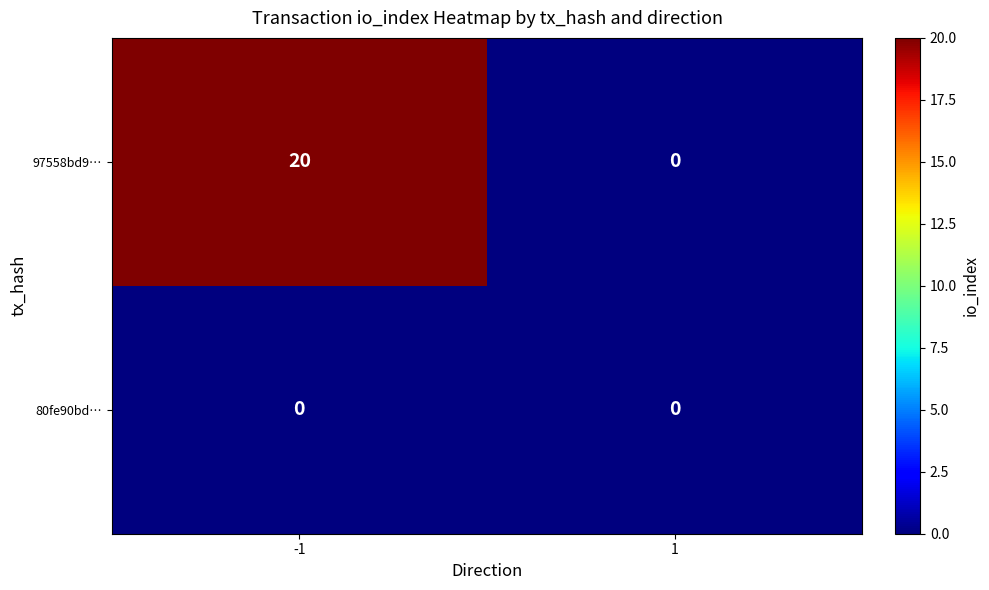

Reading left to right, transcribe all the data shown in this chart.

97558bd9…: -1=20	1=0
80fe90bd…: -1=0	1=0